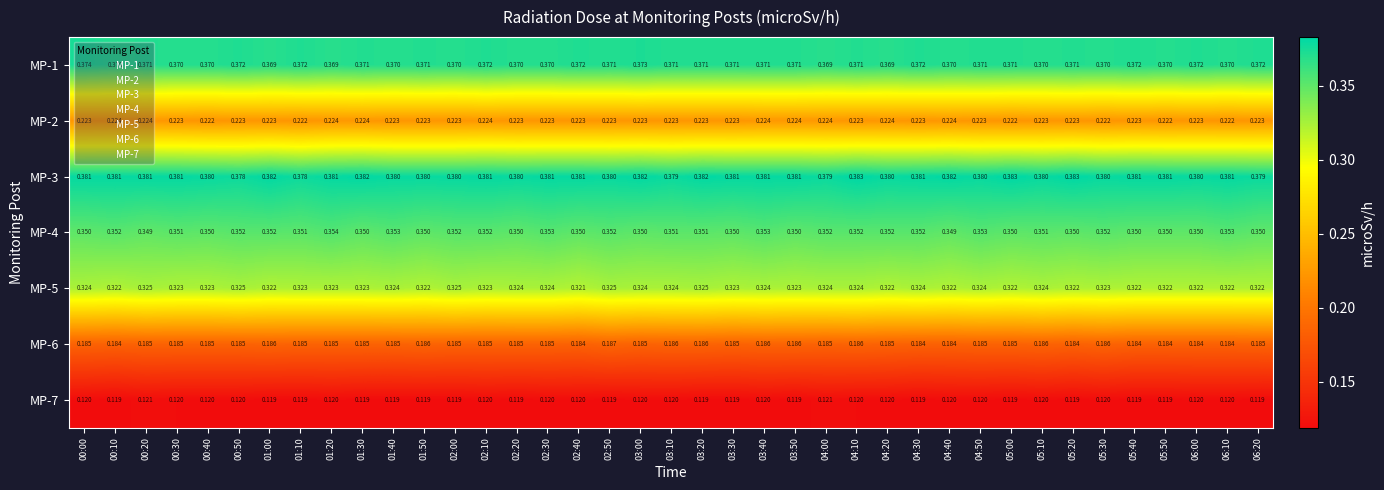

Is the value of MP-6 at 05:00 greater than the value of MP-4 at 00:30?

No